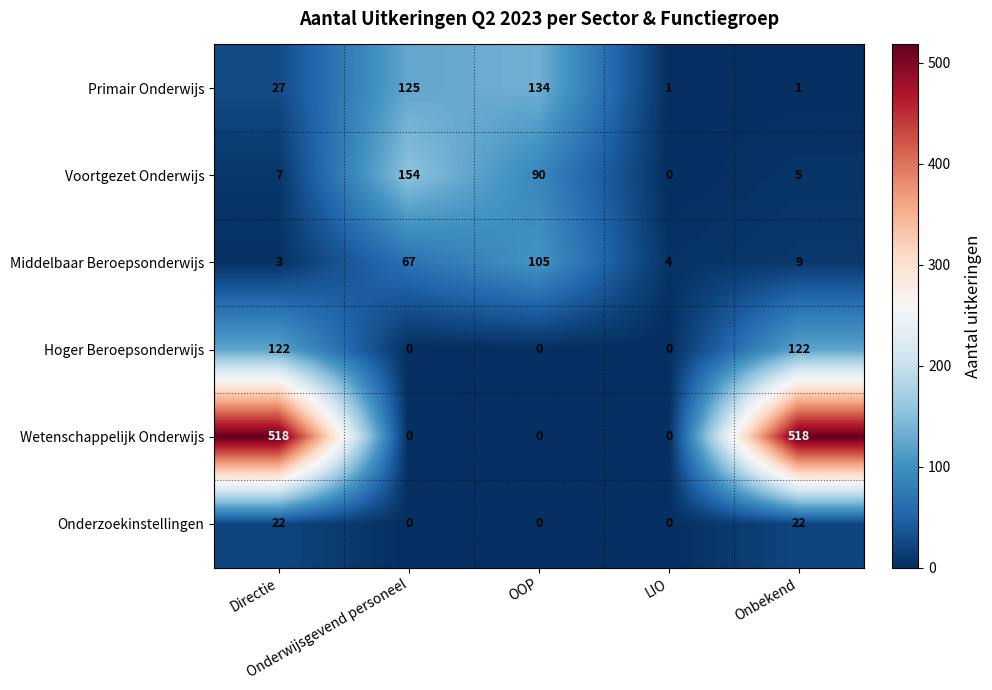

Between Directie and Onbekend, which series saw the biggest shift?

Primair Onderwijs